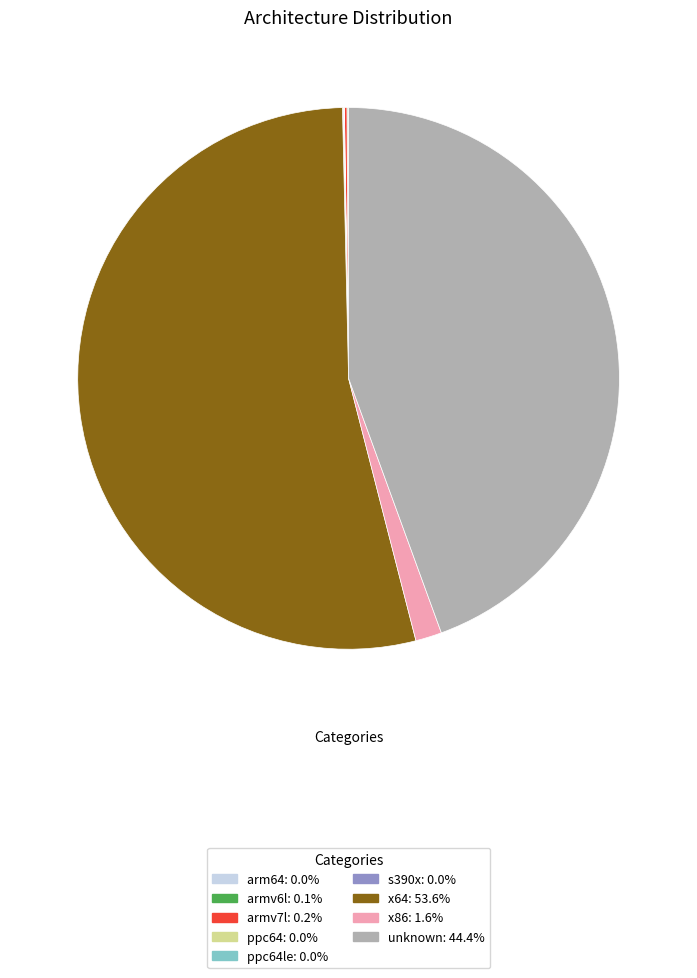

Is there a majority slice in this chart?

Yes